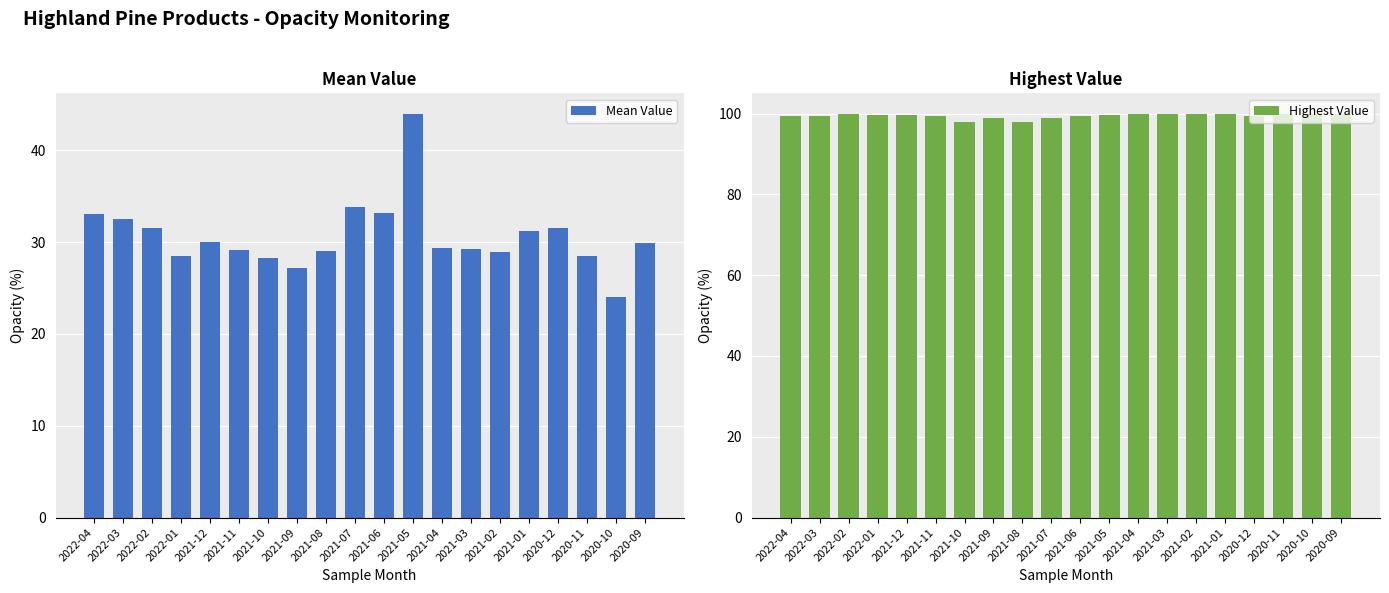

What is the smallest value displayed?

24.0